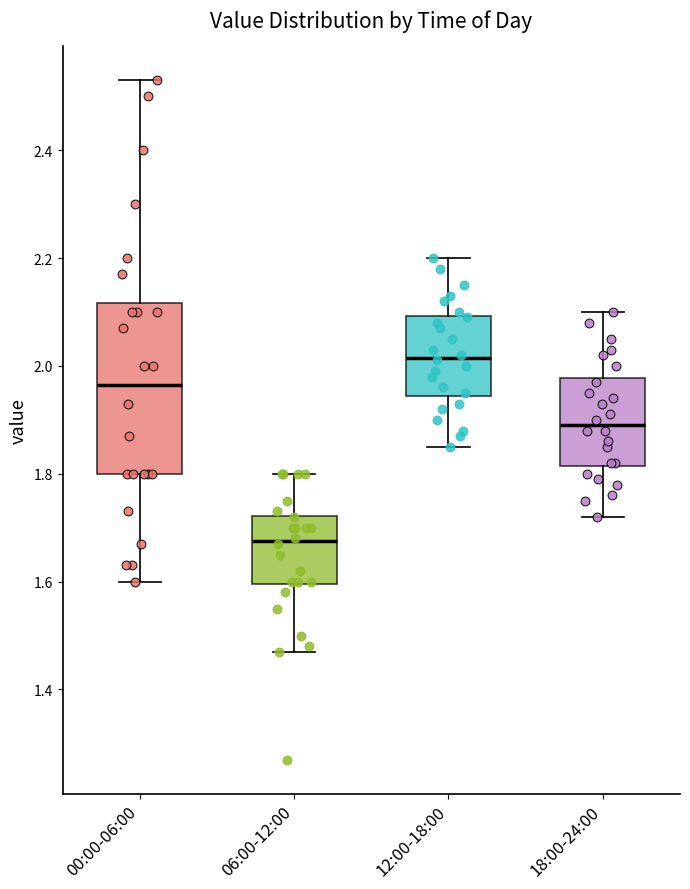

Reading left to right, read every box against the y-axis: the position of its median line, the range the box covers, and the ends of its whiskers. The values are not printed on the chart, so give them approximately, as read against the axis.

00:00-06:00: median 1.96, box 1.80 to 2.12, whiskers 1.60 to 2.54
06:00-12:00: median 1.68, box 1.60 to 1.72, whiskers 1.48 to 1.80
12:00-18:00: median 2.02, box 1.94 to 2.10, whiskers 1.86 to 2.20
18:00-24:00: median 1.90, box 1.82 to 1.98, whiskers 1.72 to 2.10